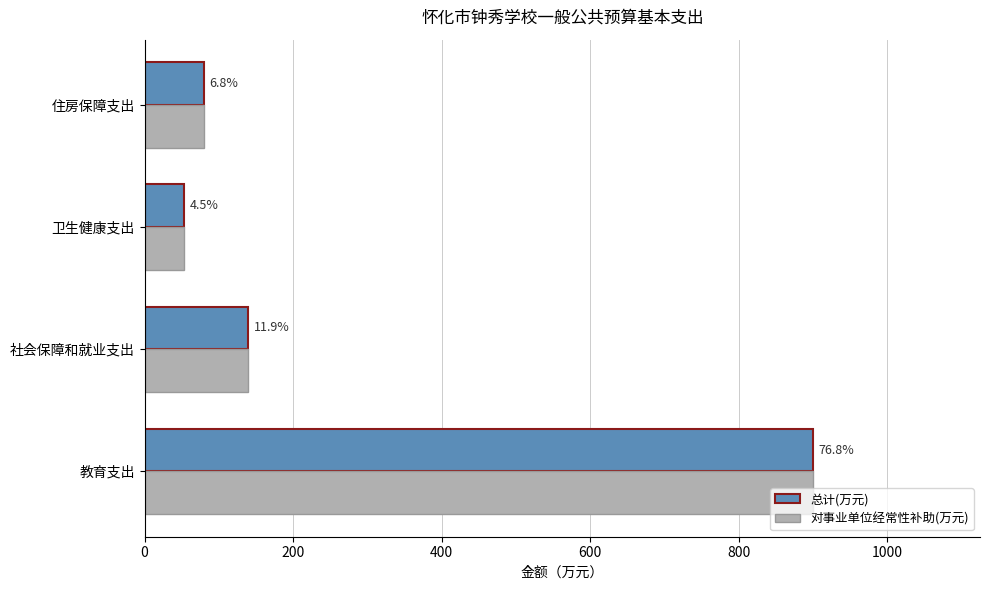

What are all the series names shown in the legend?

总计(万元), 对事业单位经常性补助(万元)